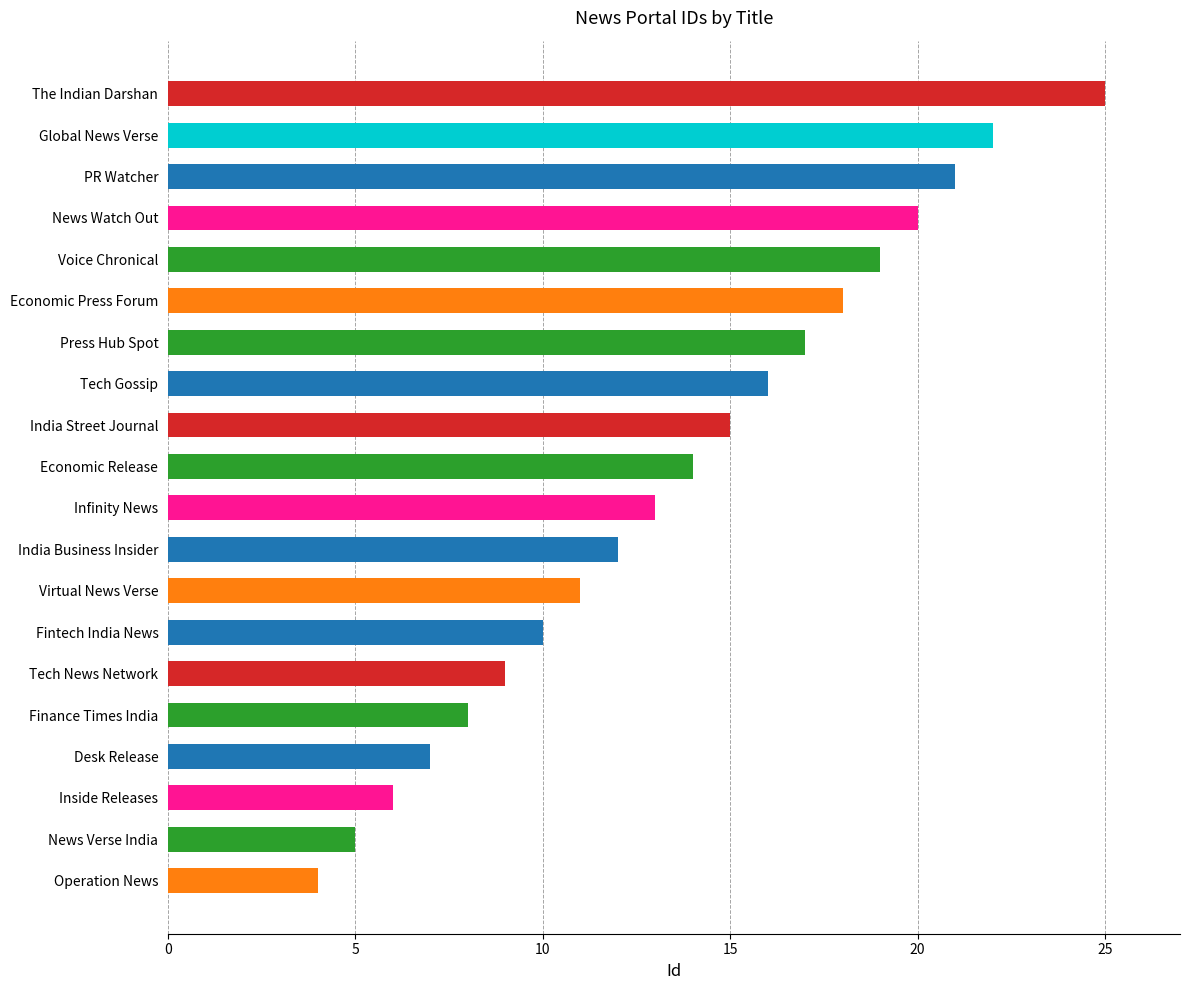

What is the difference between the maximum and minimum values?

21